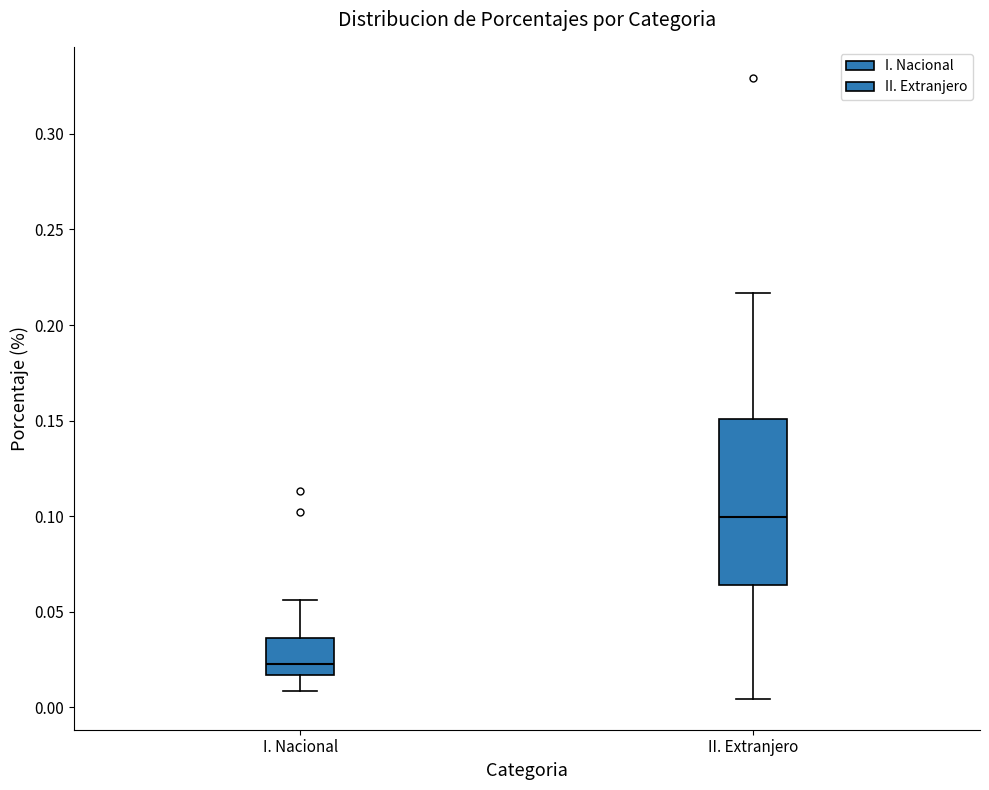

Reading left to right, read every box against the y-axis: the position of its median line, the range the box covers, and the ends of its whiskers. The values are not printed on the chart, so give them approximately, as read against the axis.

I. Nacional: median 0.025, box 0.015 to 0.035, whiskers 0.010 to 0.055
II. Extranjero: median 0.100, box 0.065 to 0.150, whiskers 0.005 to 0.215